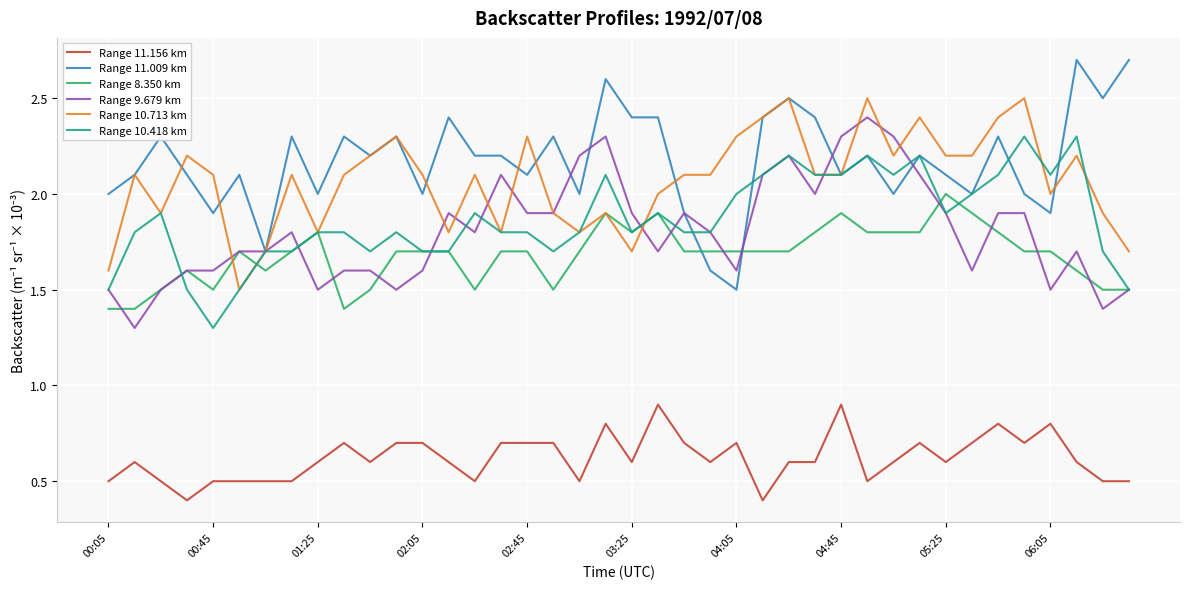

Which series has the largest total across all categories?

Range 11.009 km